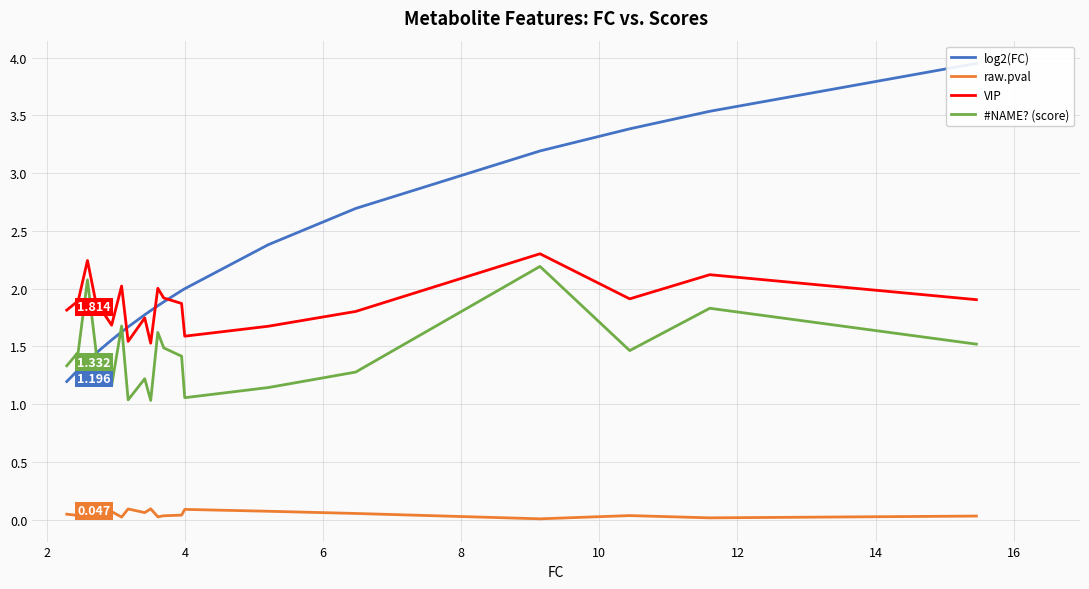

Rank the series by their maximum value, from highest to lowest.

log2(FC), VIP, #NAME? (score), raw.pval